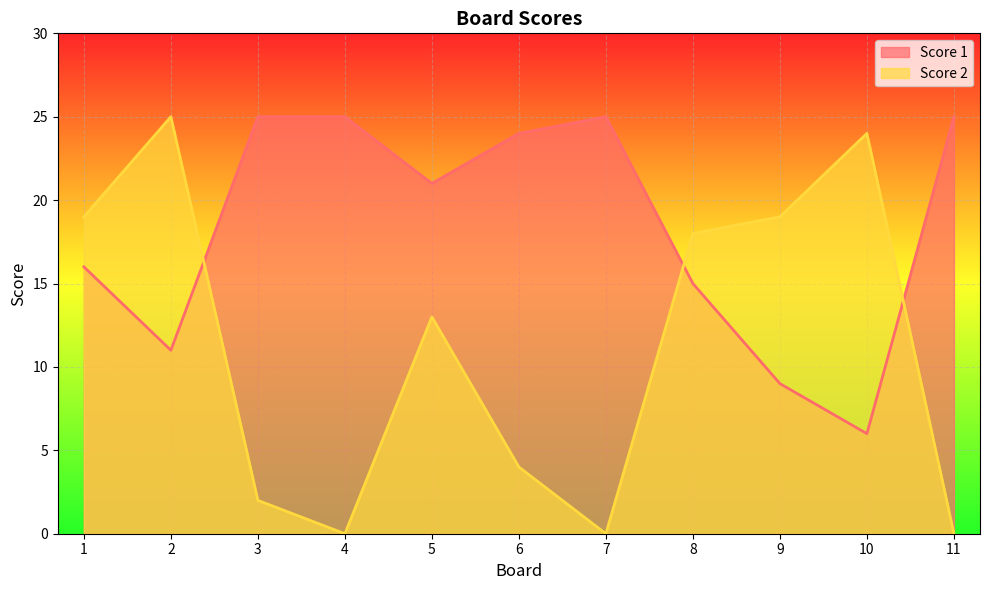

Between 6 and 9, which is larger?

6